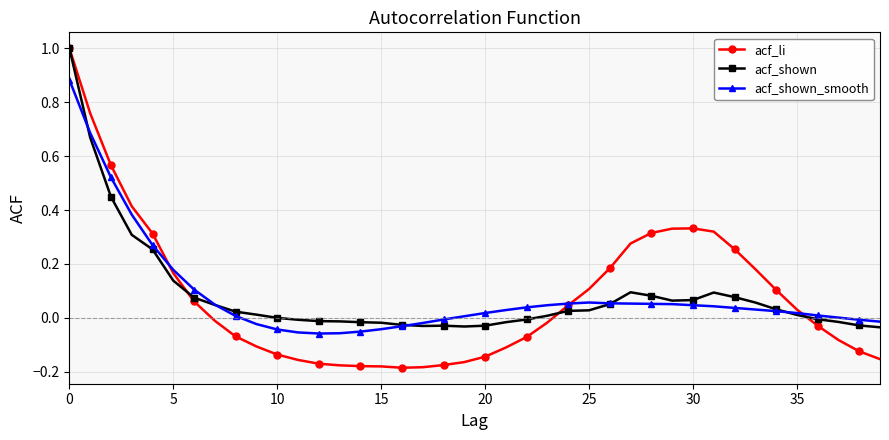

Which series has the widest spread of values?

acf_li